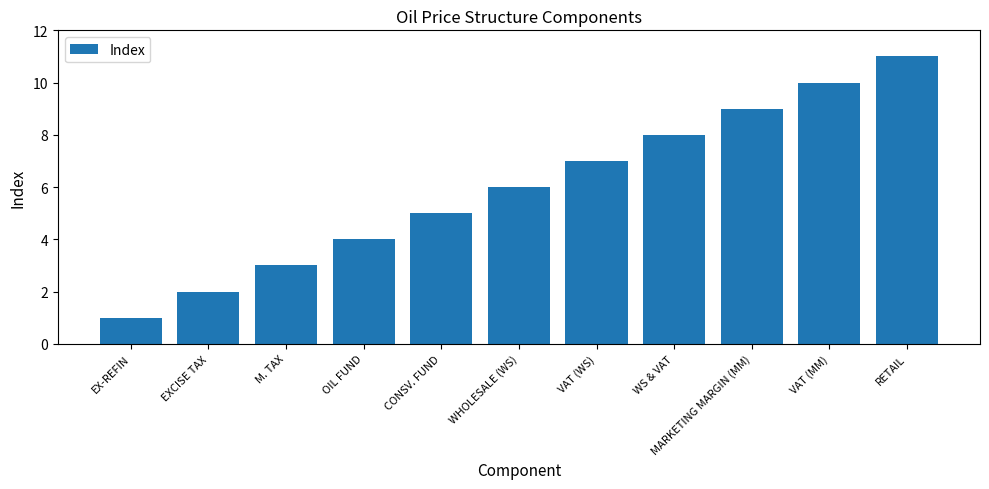

List the labels in order of value, largest first.

RETAIL, VAT (MM), MARKETING MARGIN (MM), WS & VAT, VAT (WS), WHOLESALE (WS), CONSV. FUND, OIL FUND, M. TAX, EXCISE TAX, EX-REFIN